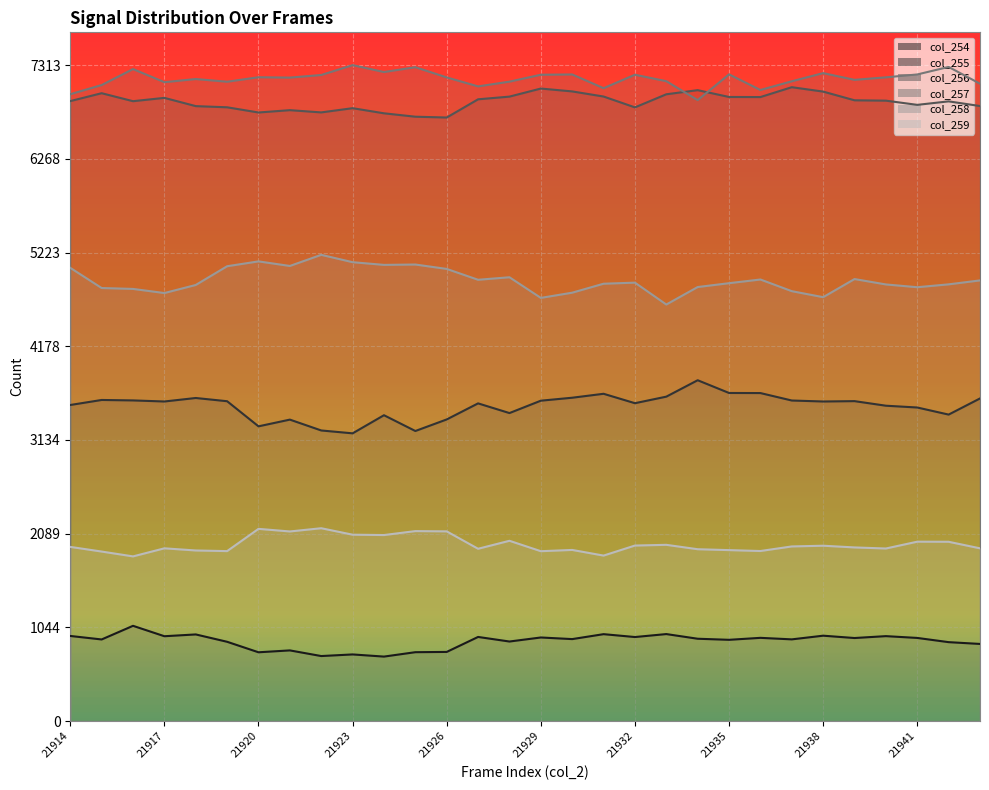

Which series has the largest total across all categories?

col_257